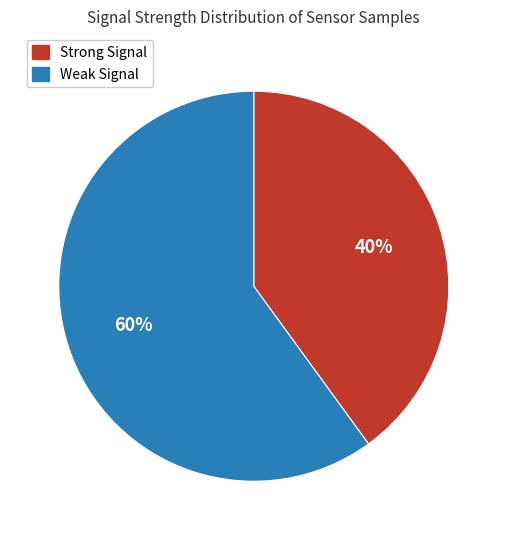

Does any single category account for the majority?

Yes